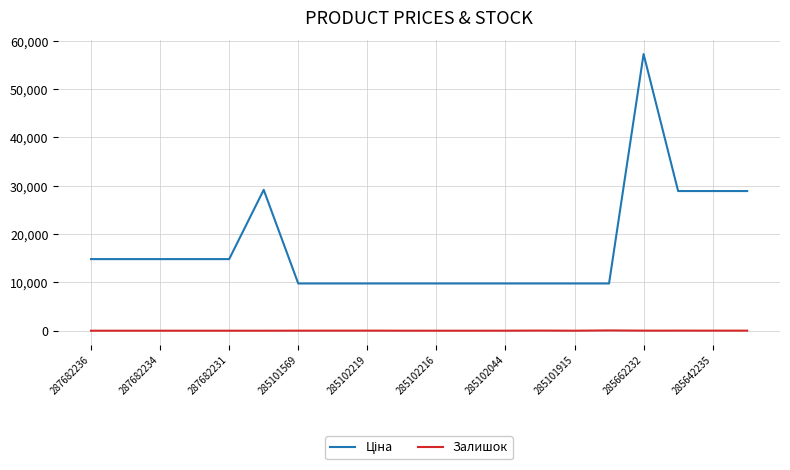

At which category does the chart reach its peak across all series?

285662232